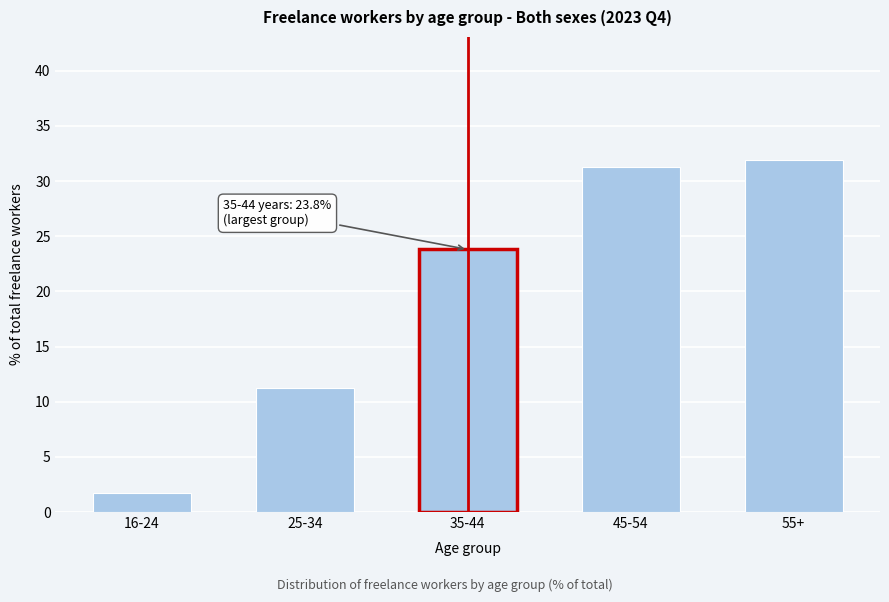

Reading right to left, what are all the values shown in this chart?

55+=31.9	45-54=31.3	35-44=23.8	25-34=11.2	16-24=1.7